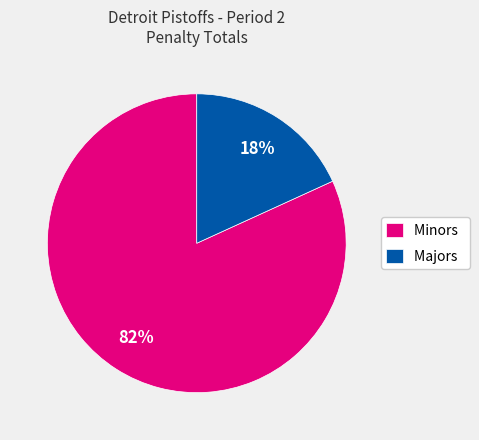

To the nearest percent, what is the average slice percentage?

50%